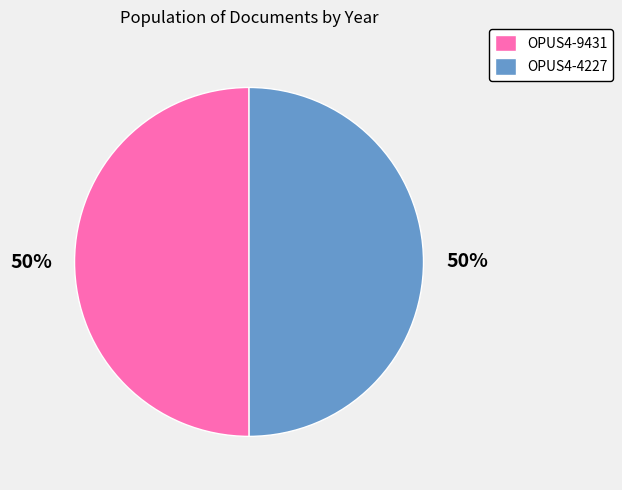

To the nearest percent, what percentage of the pie is OPUS4-4227?

50%